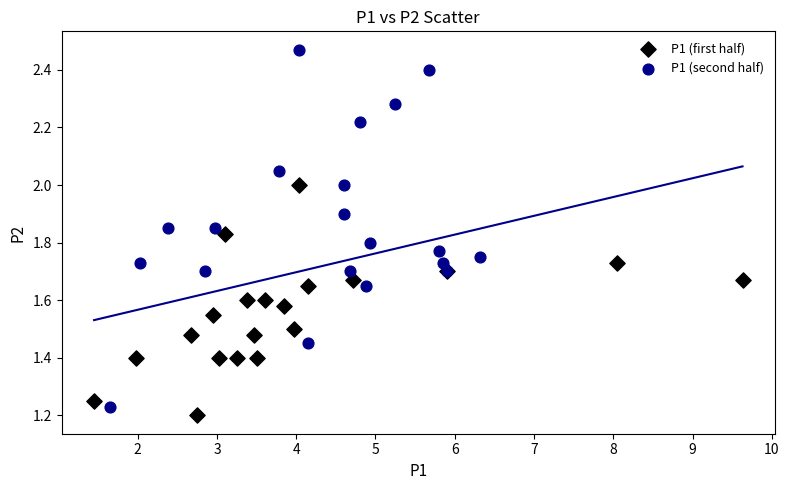

Which series contains the highest Y value?

P1 (second half)